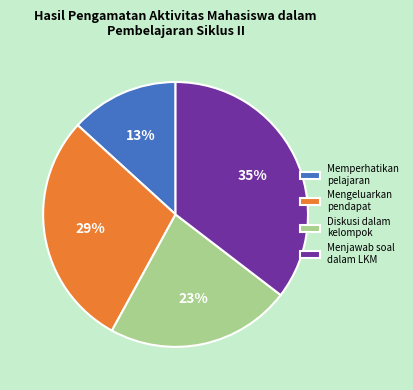

To the nearest percent, what is the difference between the largest and smallest slice percentages?

22%